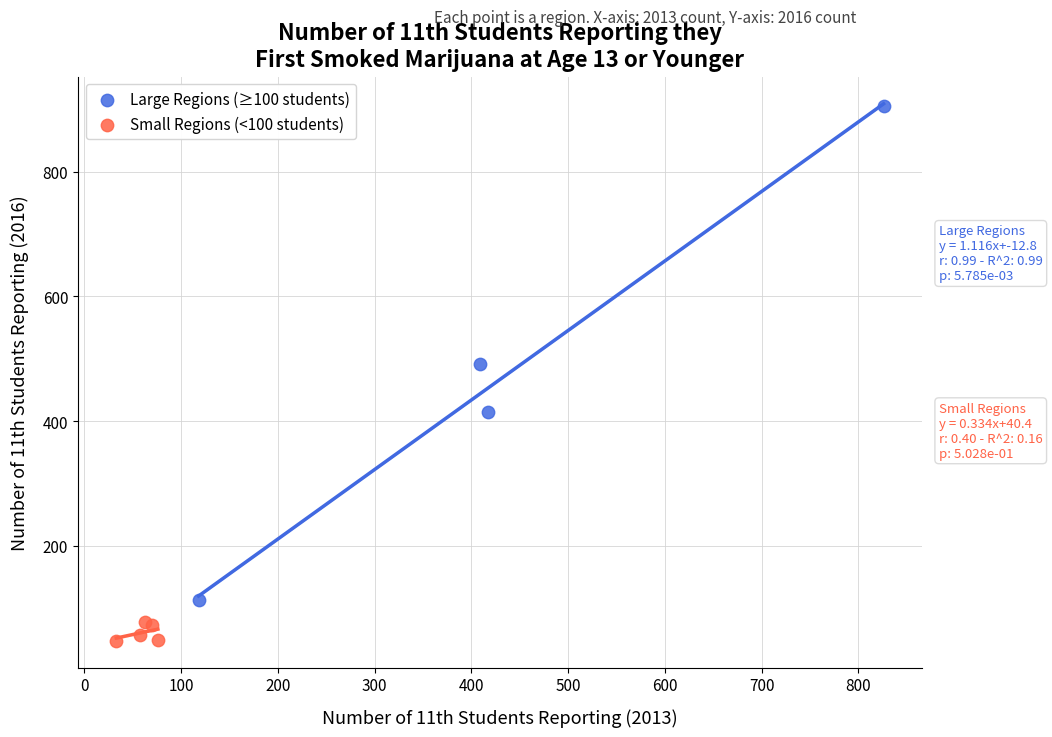

Which series has the widest spread of Y values?

Large Regions (≥100 students)